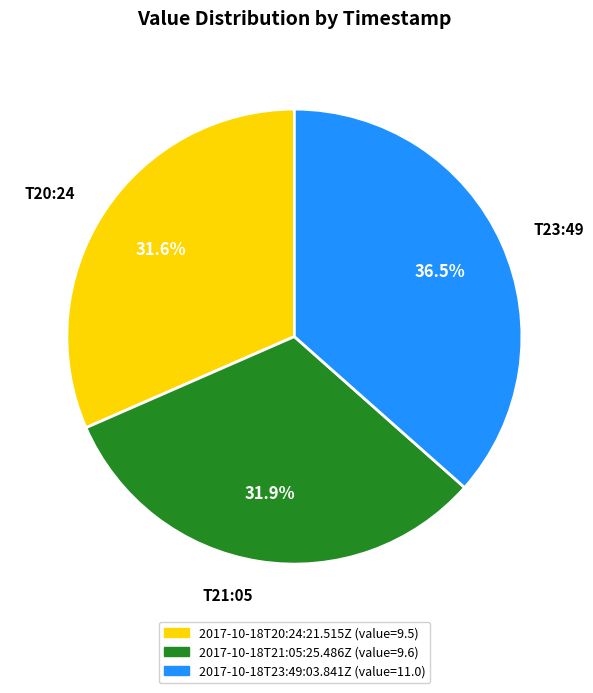

Which slice is the largest?

T23:49